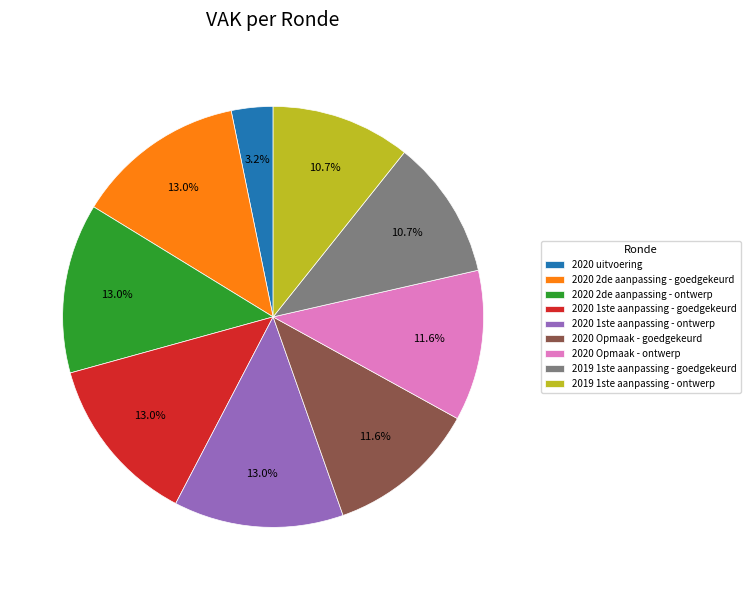

To the nearest percent, what is the combined percentage of 2019 1ste aanpassing - ontwerp and 2020 1ste aanpassing - goedgekeurd?

24%